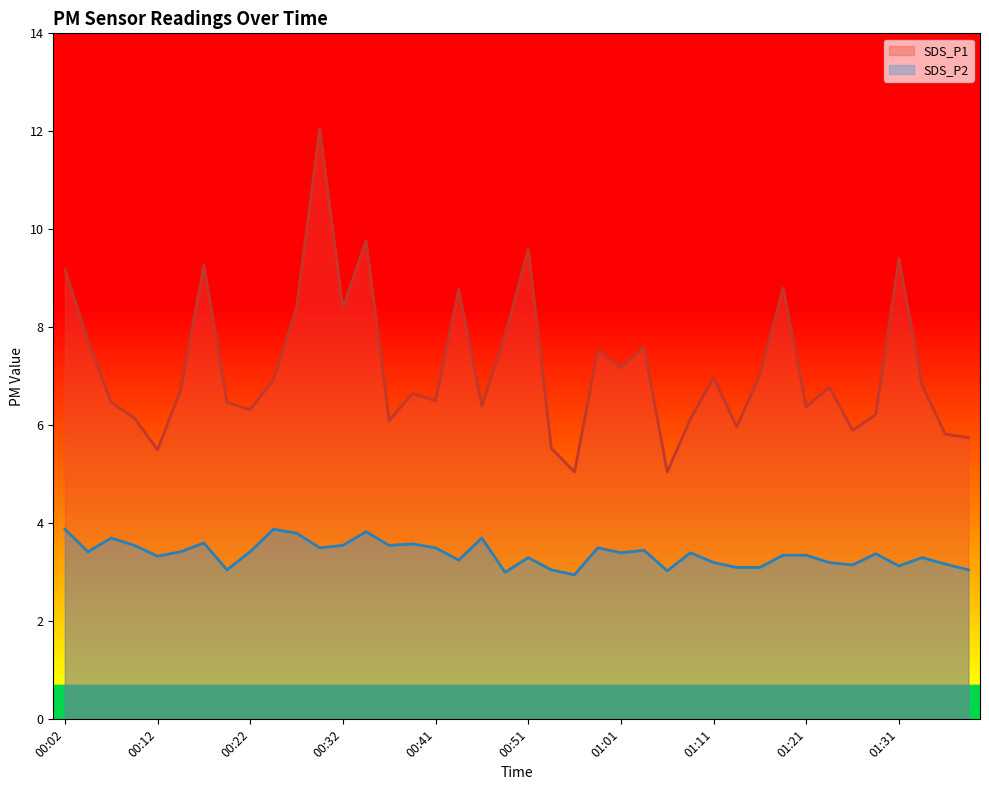

At how many categories does at least one series exceed 9?

6